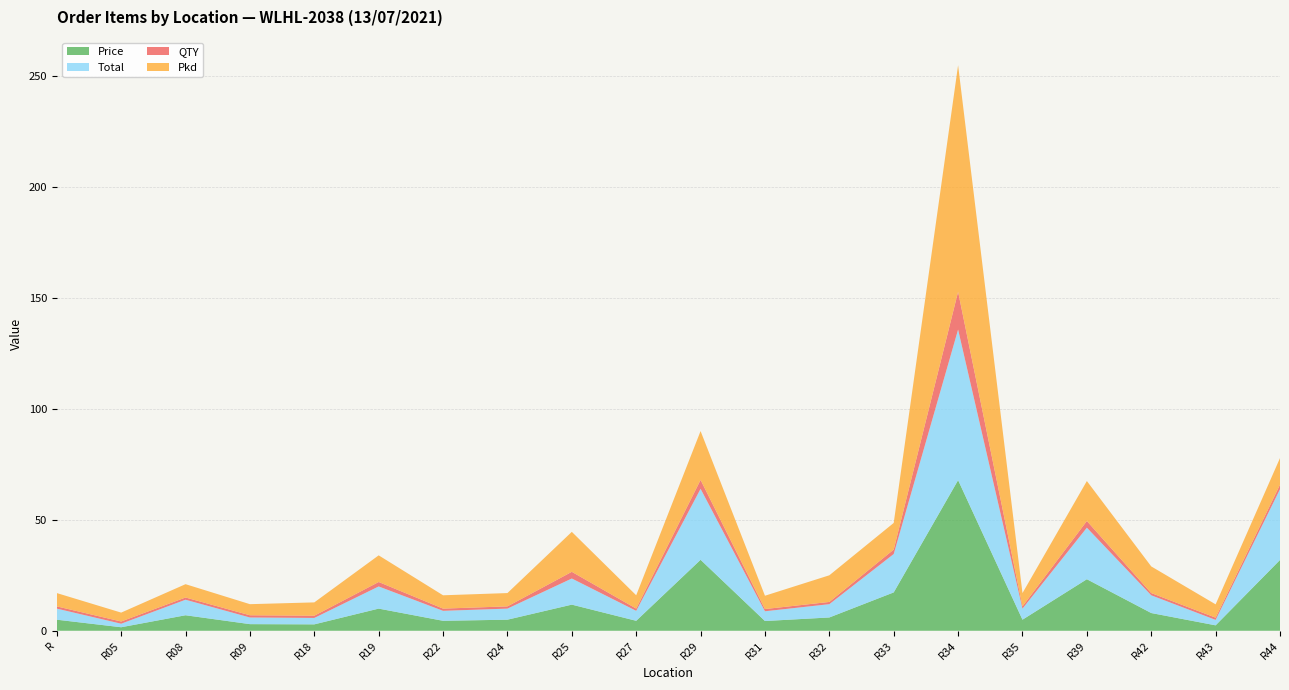

Reading left to right, what are all the values shown in this chart?

Price: 5.0	1.6	7.0	3.0	2.9	10.0	4.5	5.0	11.8	4.5	32.0	4.4	6.0	17.3	67.8	5.0	23.2	8.0	2.5	31.9
Total: 5.0	1.6	7.0	3.0	2.9	10.0	4.5	5.0	11.8	4.5	32.0	4.4	6.0	17.3	67.8	5.0	23.2	8.0	2.5	31.9
QTY: 1.0	1.0	1.0	1.0	1.0	2.0	1.0	1.0	3.0	1.0	4.0	1.0	1.0	2.0	17.0	1.0	3.0	1.0	1.0	2.0
Pkd: 6.0	4.0	6.0	5.0	6.0	12.0	6.0	6.0	18.0	6.0	22.0	6.0	12.0	12.0	102.0	6.0	18.0	12.0	6.0	12.0